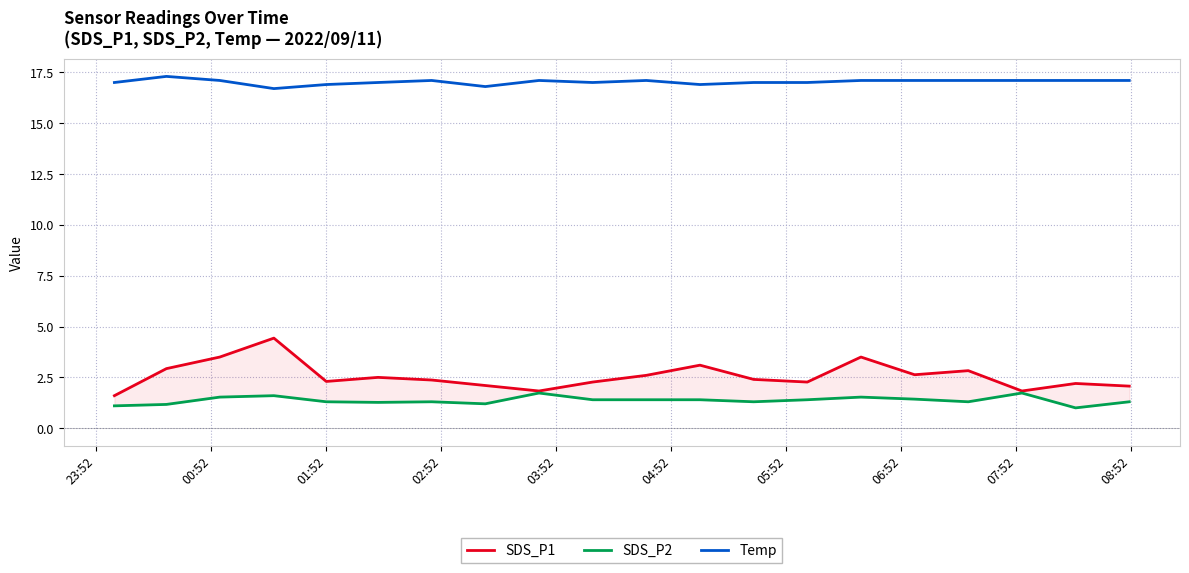

How many interior local valleys does the SDS_P1 series have?

5